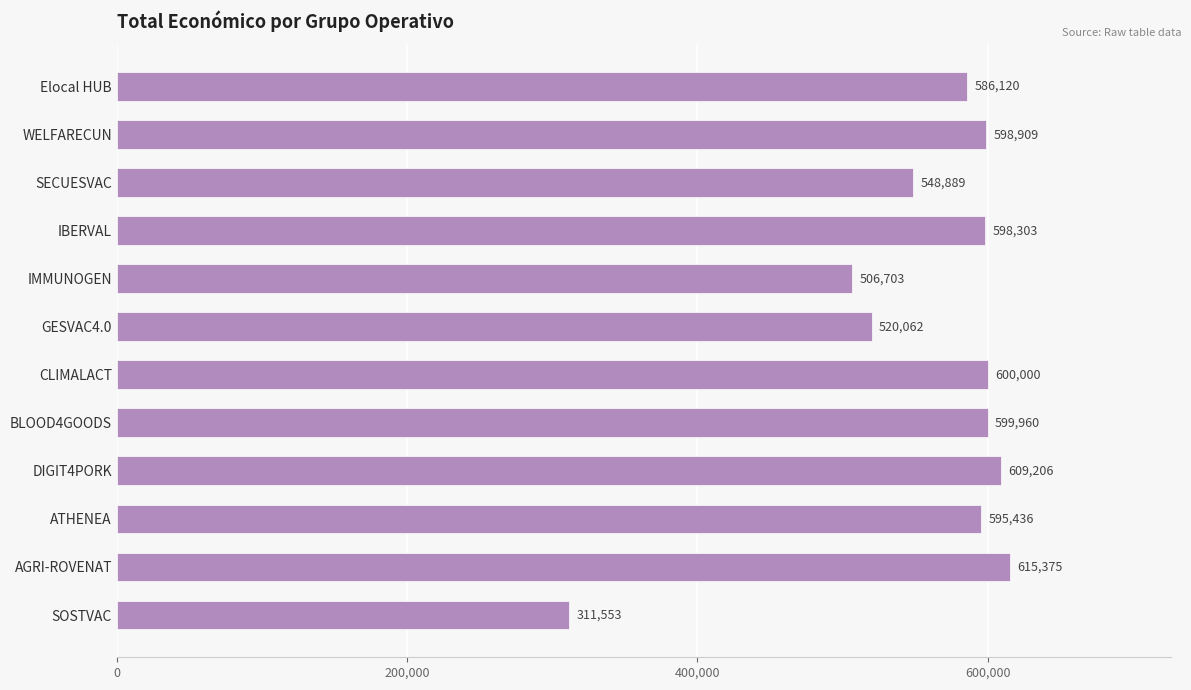

What is the label of the 11th bar from the bottom?

WELFARECUN